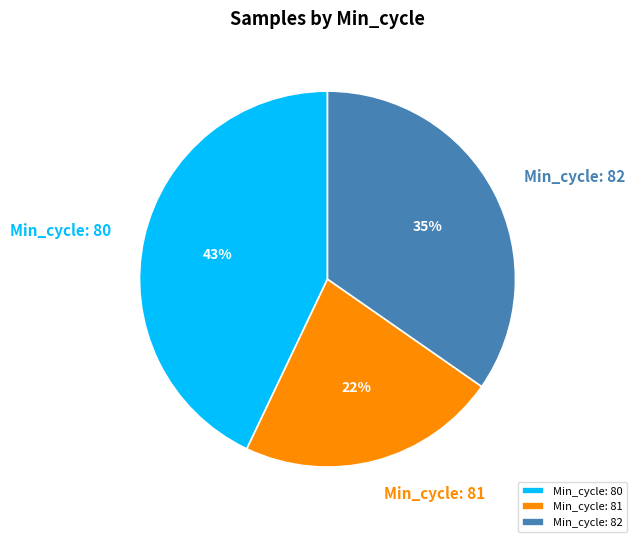

How many slices are in this pie chart?

3